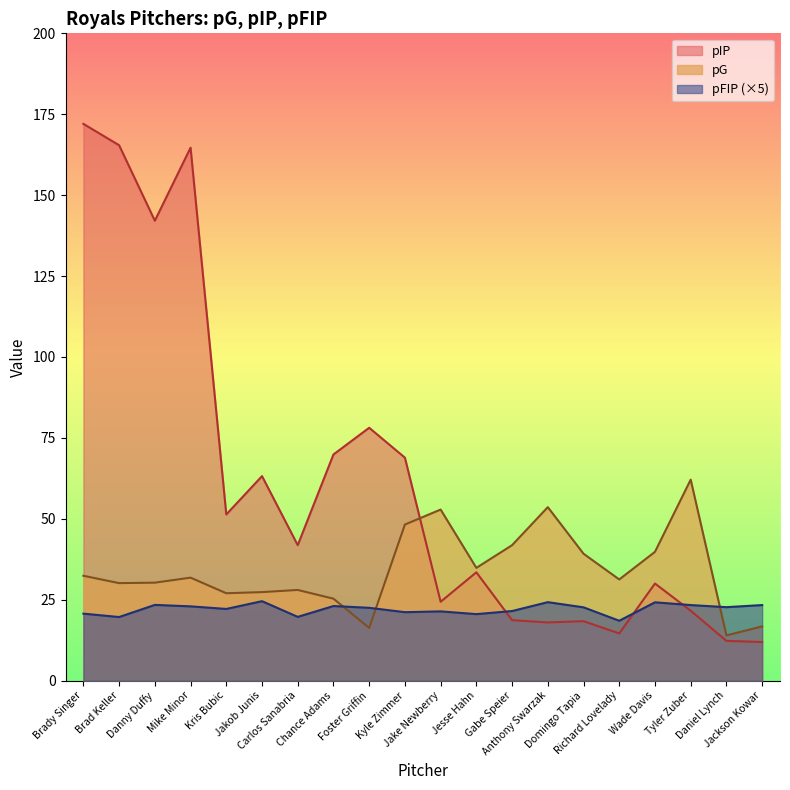

How many interior local valleys does the pFIP series have?

7